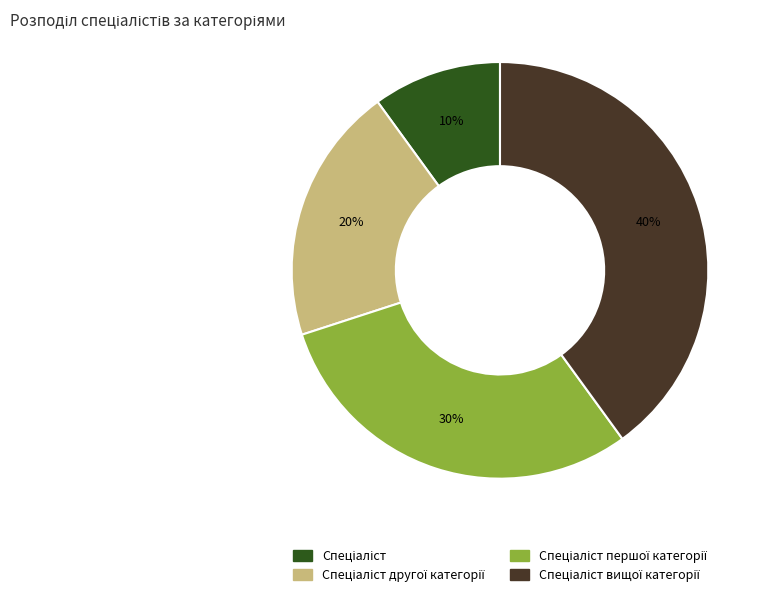

Does any single category account for the majority?

No